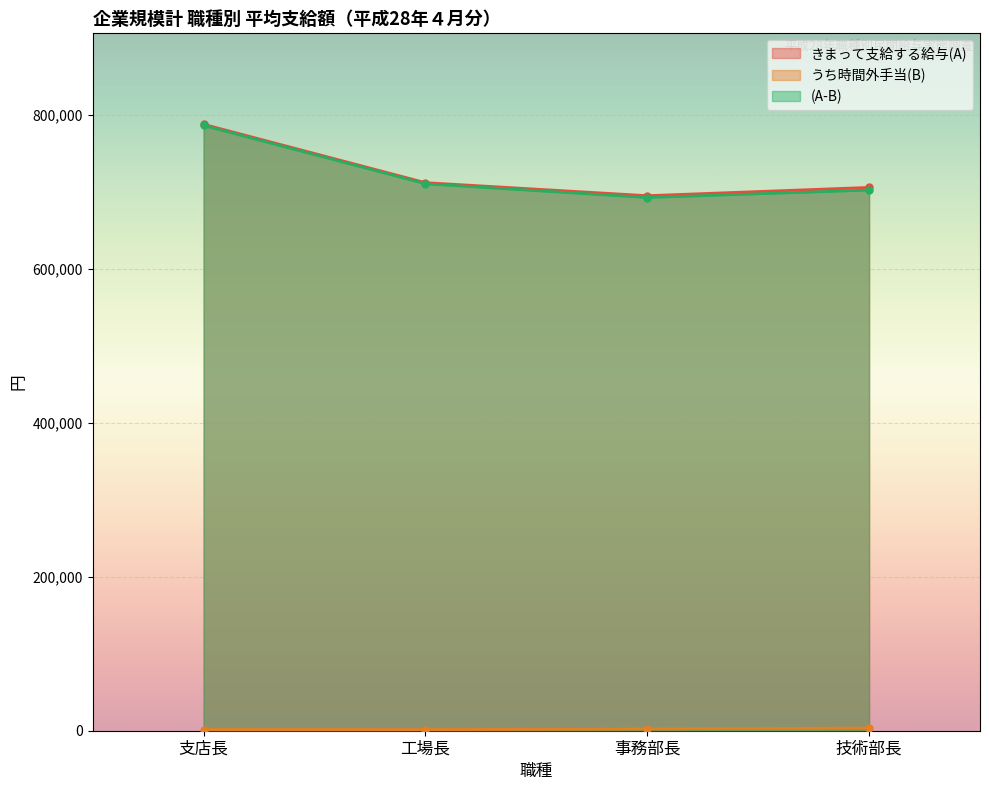

Where does the きまって支給する給与(A) series first go above 711636?

支店長